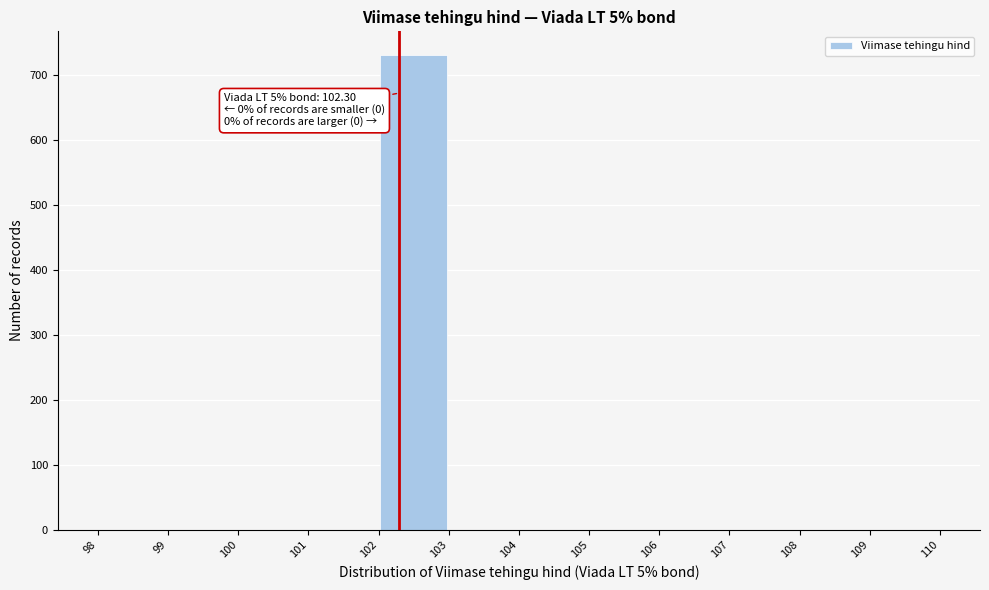

Over which range of the x-axis is the bar tallest?

102 to 103